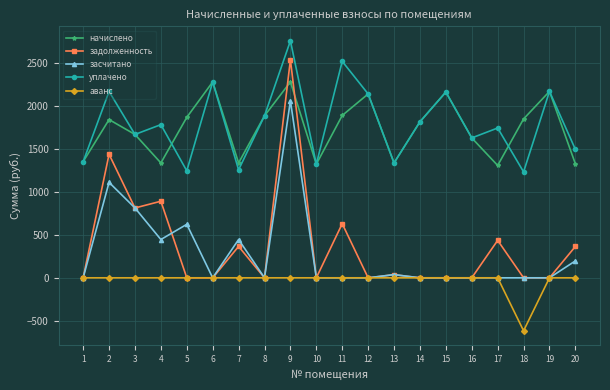

What is the value of the начислено point at the 16th from the left?

1629.7